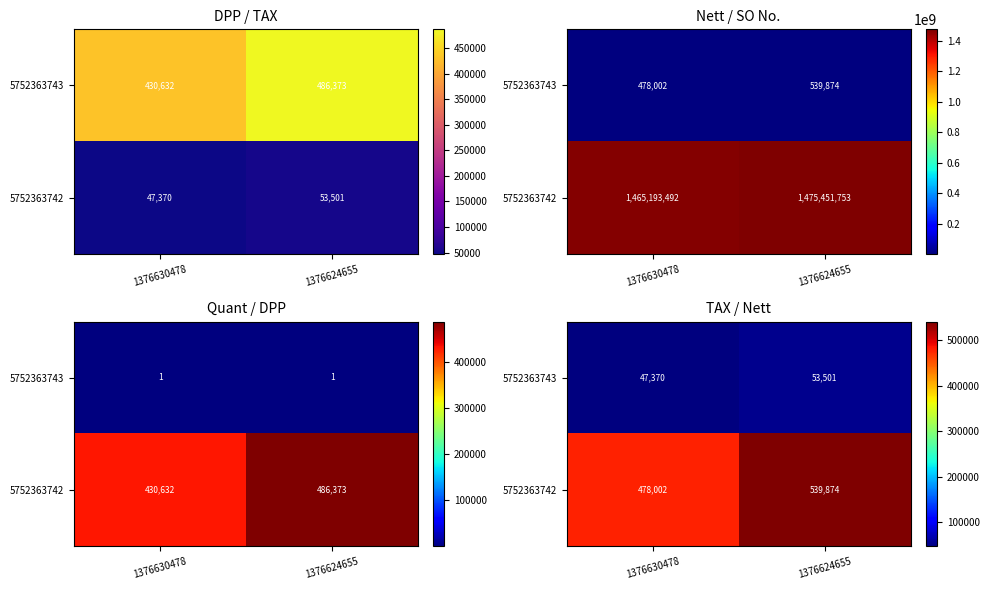

What is the approximate value of 5752363742 at 1376624655, to the nearest 100?

539900